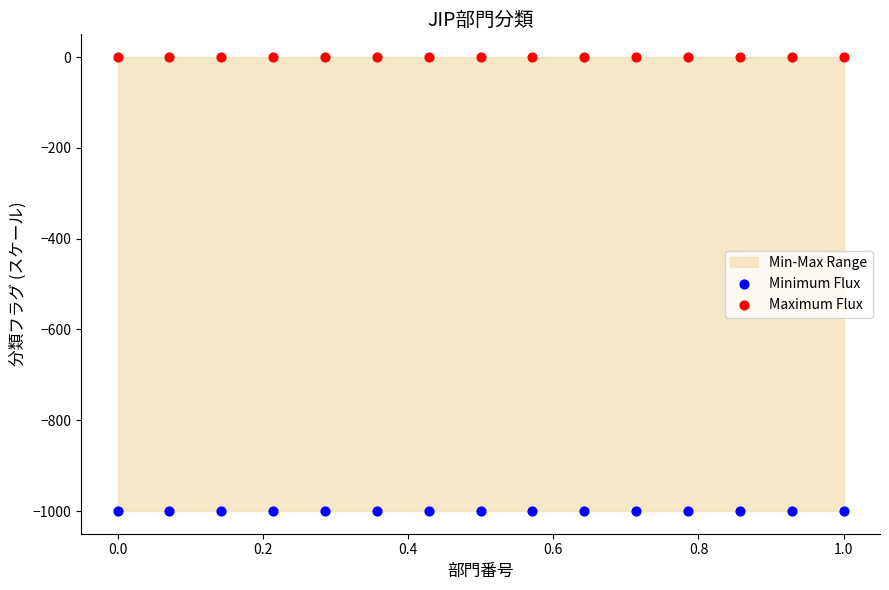

Which series reaches the maximum Y coordinate?

Maximum Flux